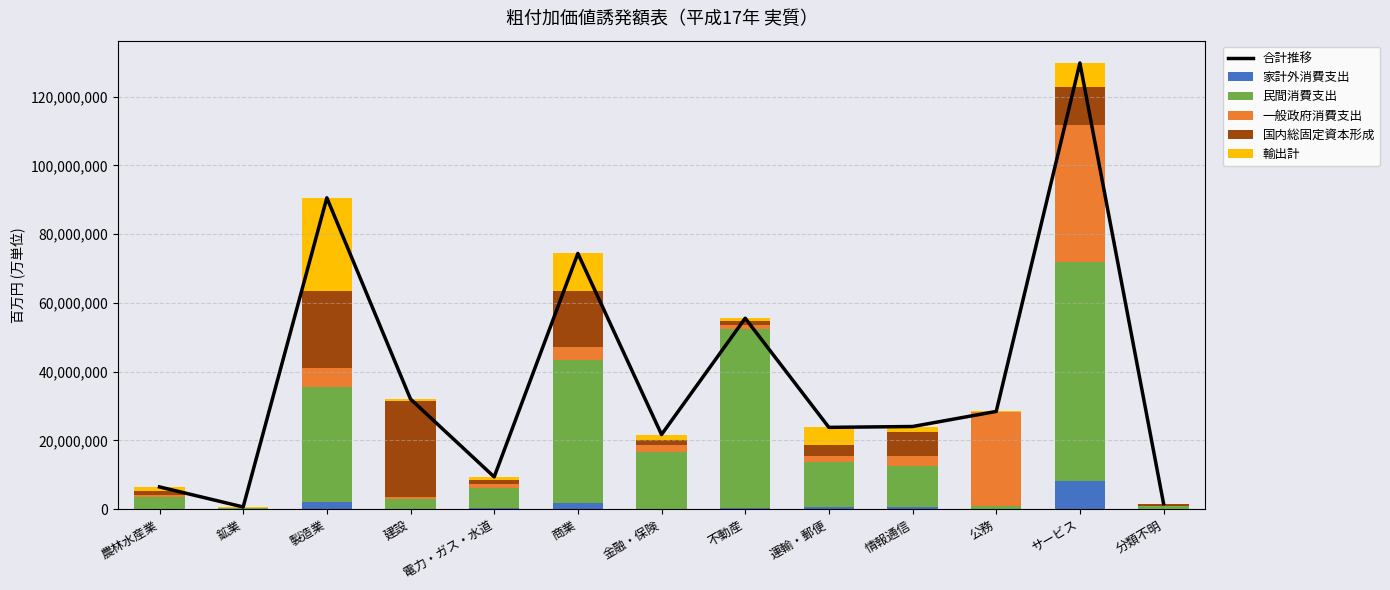

What is the label of the 7th bar from the right?

金融・保険